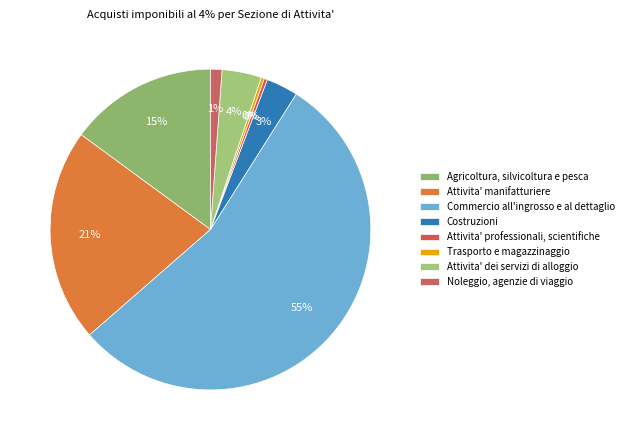

What percentage is the Attivita' dei servizi di alloggio slice, to the nearest percent?

4%